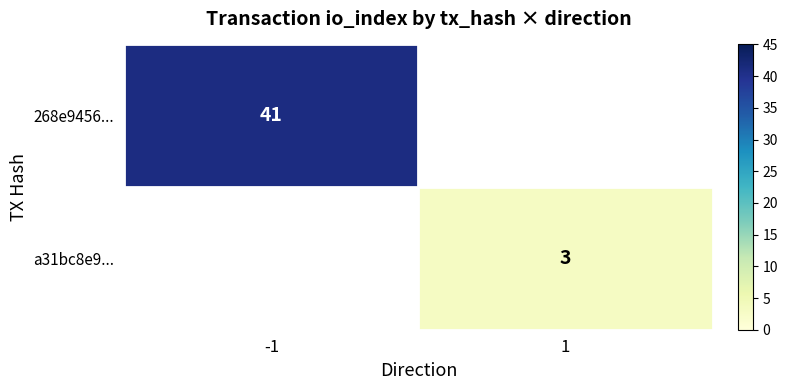

The value of 268e9456... at -1 is 41. True or false?

True